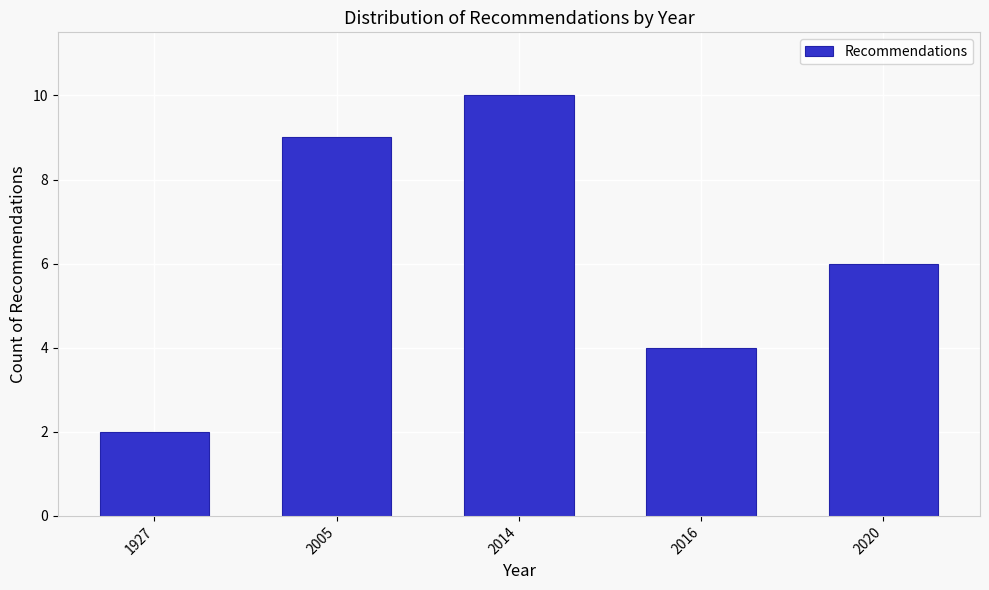

Reading right to left, list all the values displayed in this chart.

2020=6	2016=4	2014=10	2005=9	1927=2